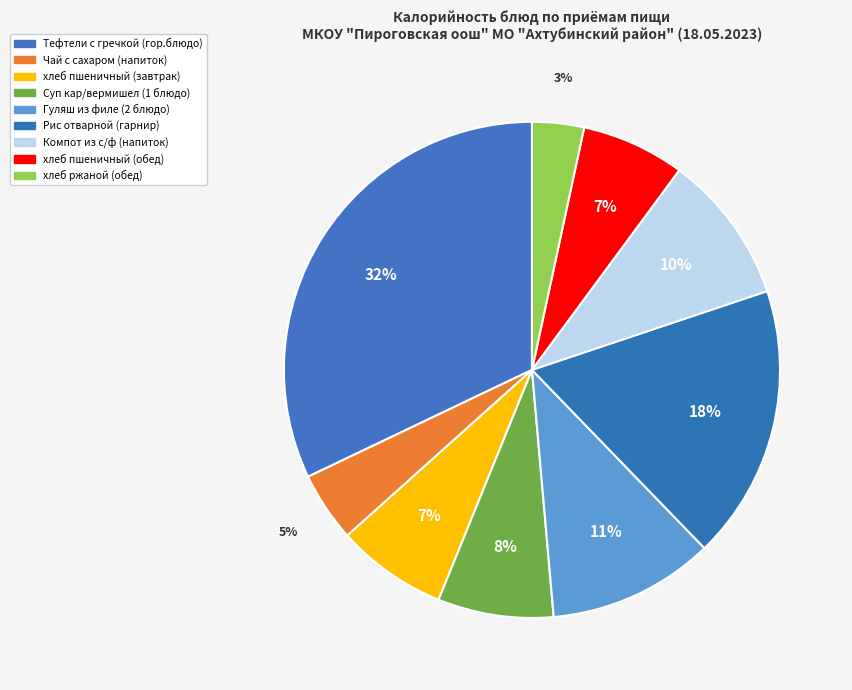

What is the change in value from Суп кар/вермишел (1 блюдо) to Гуляш из филе (2 блюдо)?

+42.0